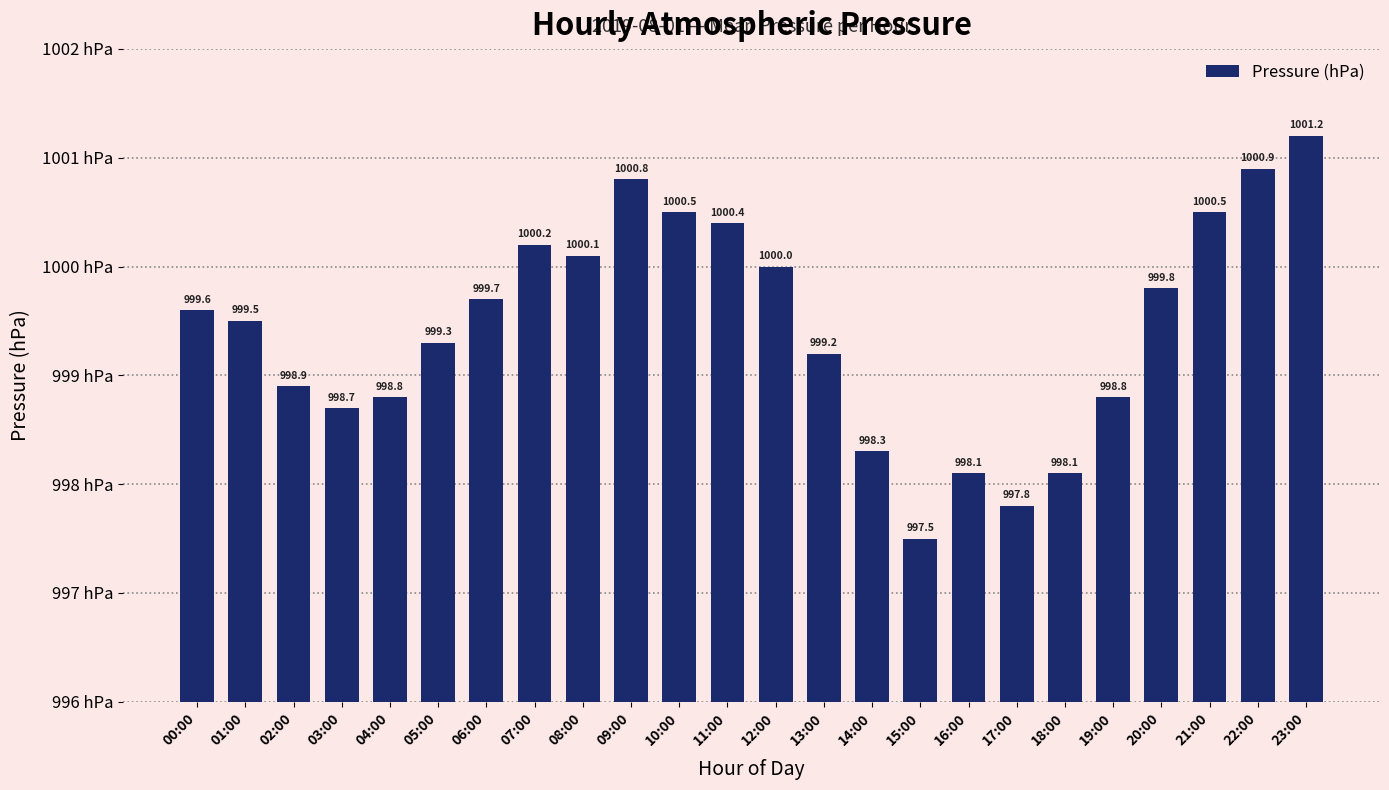

Reading left to right, what are all the values shown in this chart?

999.6	999.5	998.9	998.7	998.8	999.3	999.7	1000.2	1000.1	1000.8	1000.5	1000.4	1000.0	999.2	998.3	997.5	998.1	997.8	998.1	998.8	999.8	1000.5	1000.9	1001.2